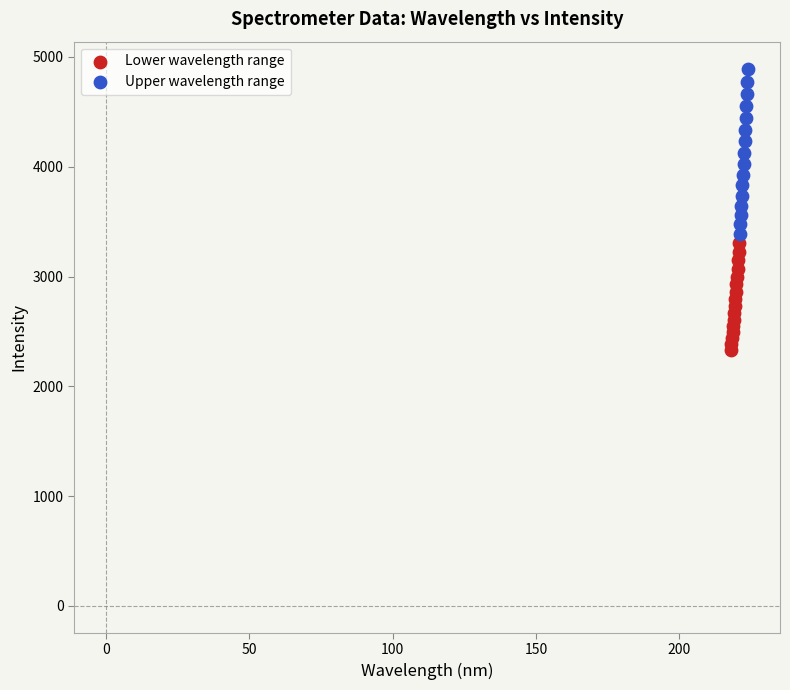

Which series has the widest spread of Y values?

Upper wavelength range